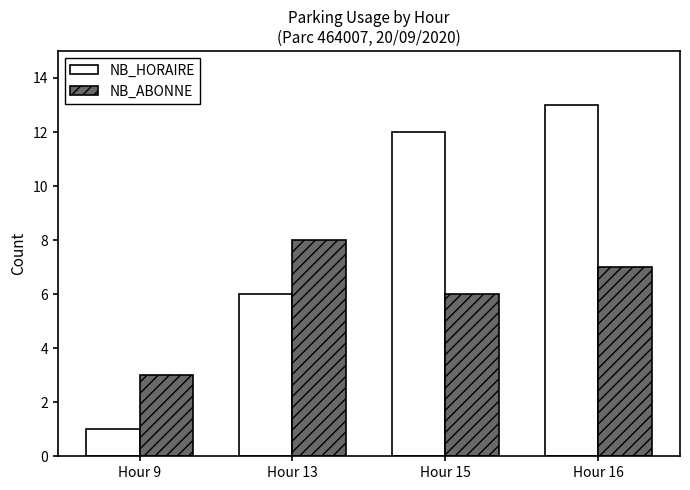

How many bars are there in each group?

2